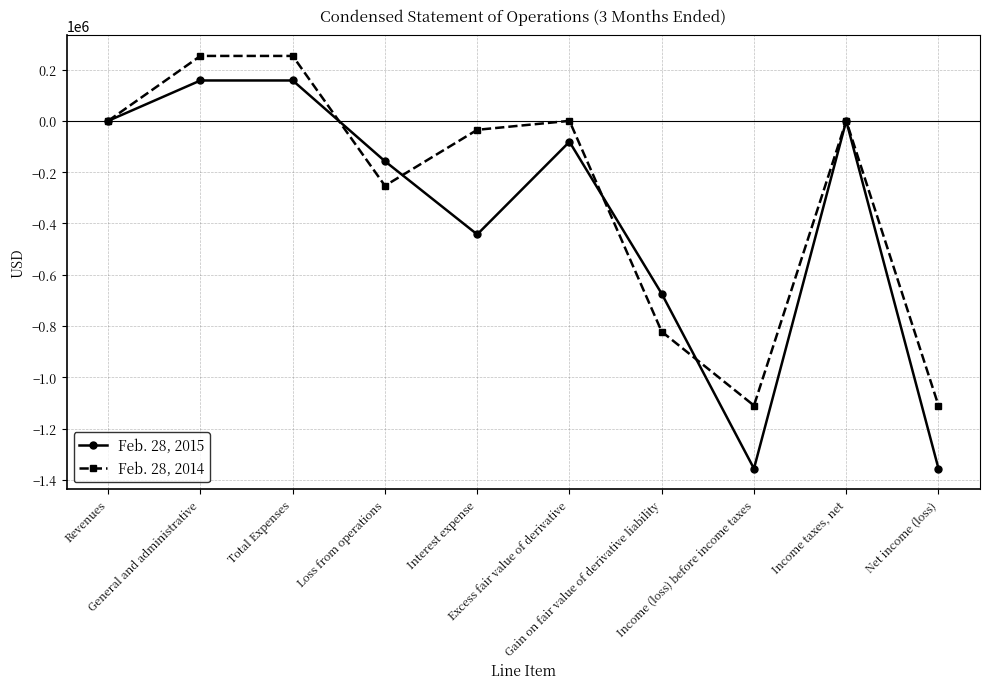

Rank the series by their average value, from highest to lowest.

Feb. 28, 2014, Feb. 28, 2015